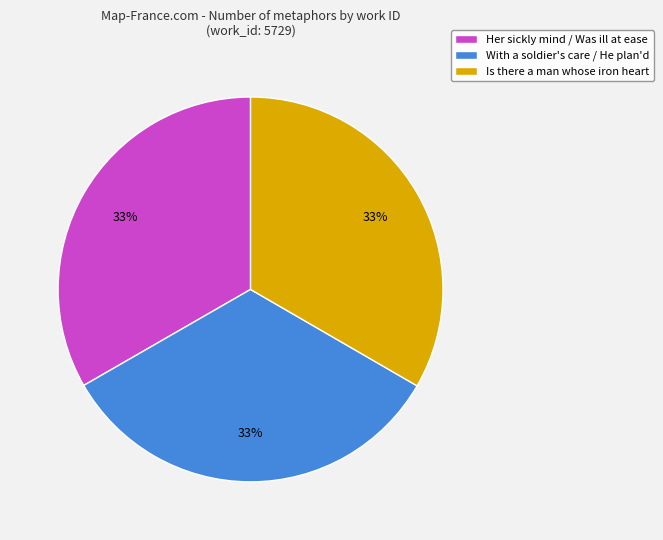

Is the sum of Her sickly mind / Was ill at ease and With a soldier's care / He plan'd greater than half?

Yes